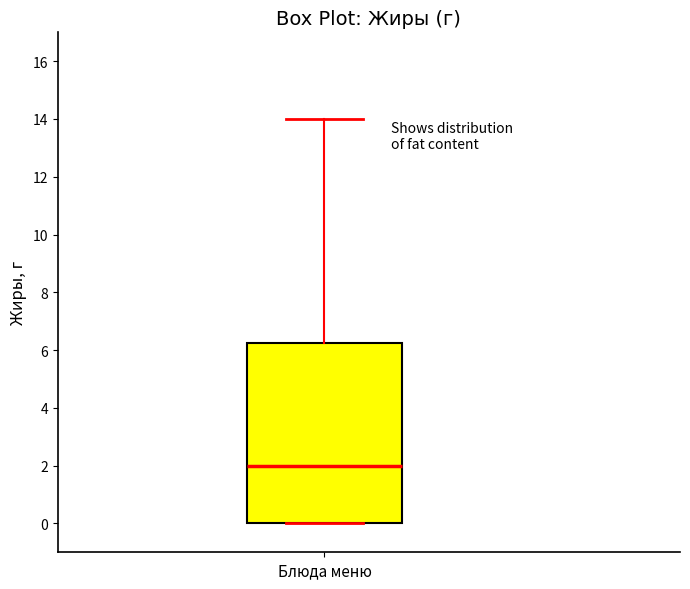

Read this box plot against the y-axis: the position of the median line, the range covered by the box, and the ends of both whiskers. The values are not printed on the chart, so give them approximately, as read against the axis.

median 2.0, box 0.0 to 6.2, whiskers 0.0 to 14.0